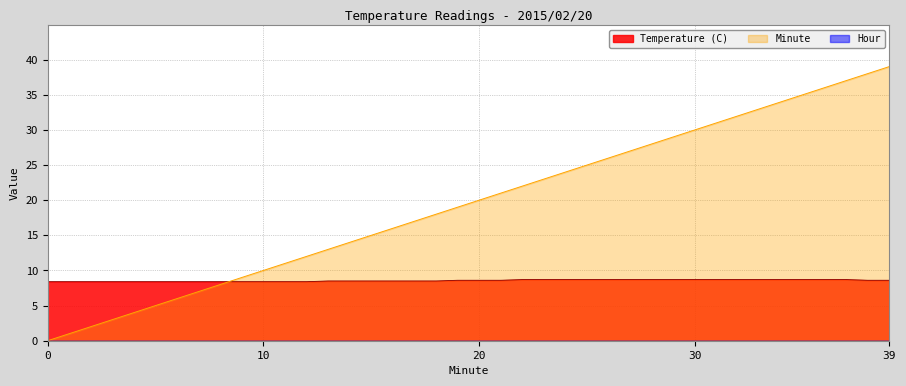

Which series has the largest total across all categories?

Minute